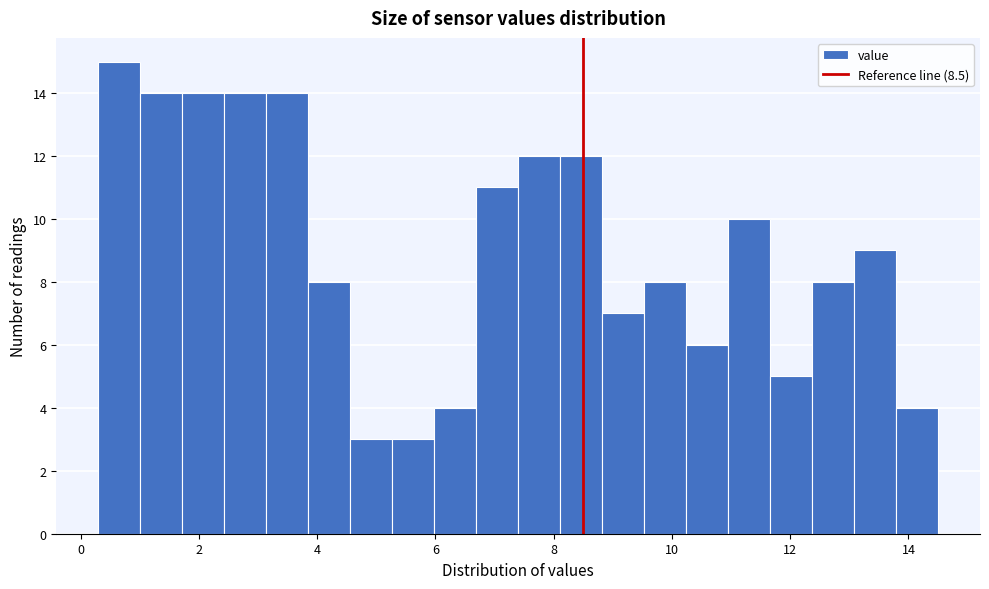

Read against the x-axis, roughly where is the centre of the tallest bar?

0.6